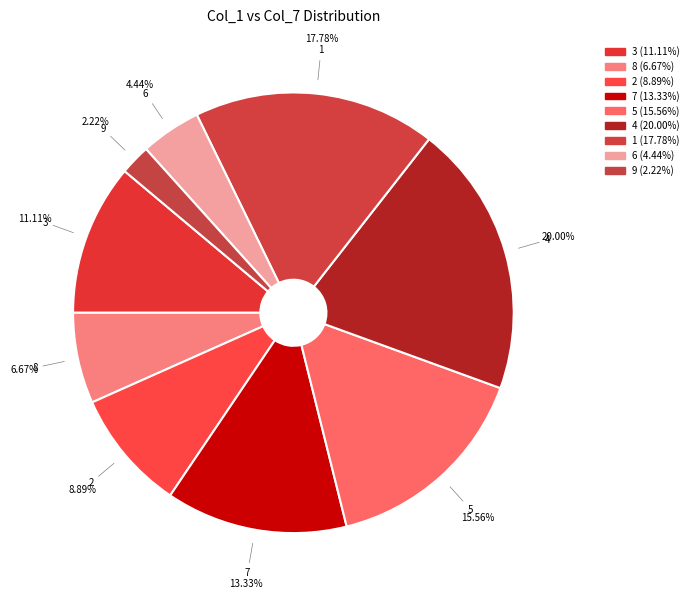

Does 7 represent more than half of the total?

No